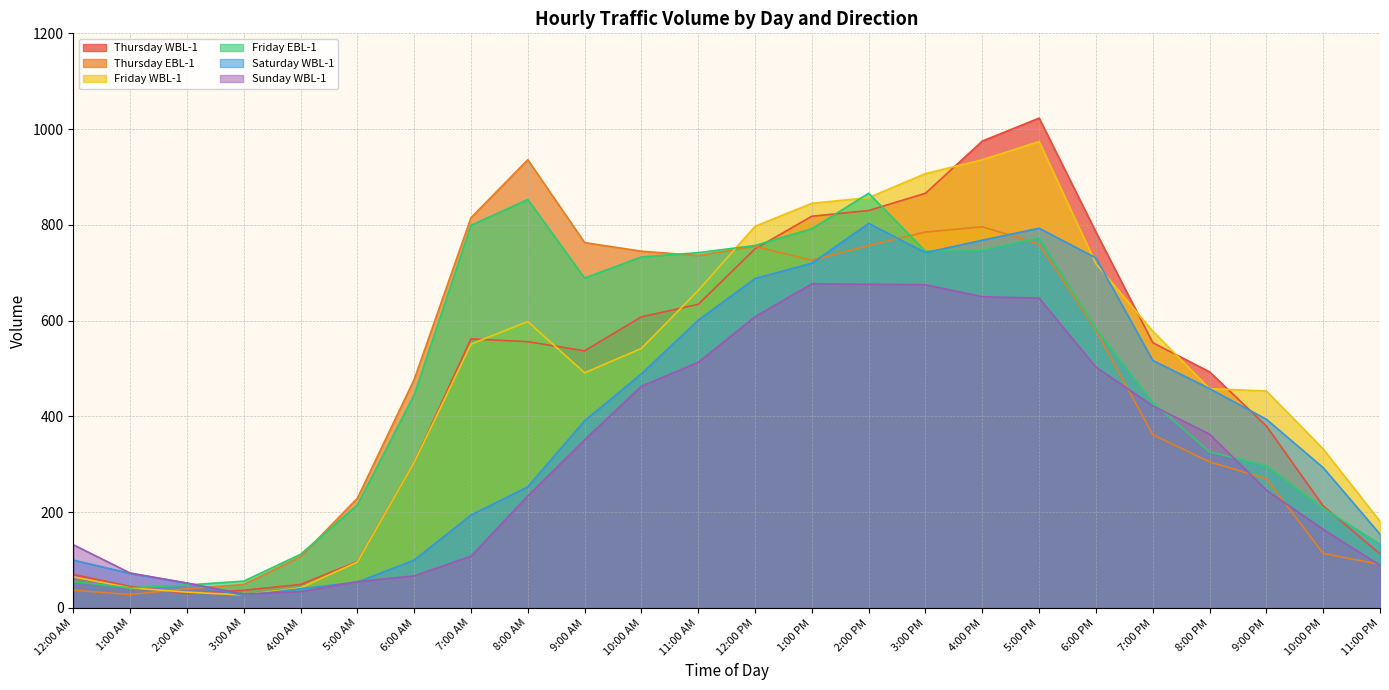

Rank the categories by Friday EBL-1 value from lowest to highest.

1:00 AM, 2:00 AM, 12:00 AM, 3:00 AM, 4:00 AM, 11:00 PM, 10:00 PM, 5:00 AM, 9:00 PM, 8:00 PM, 7:00 PM, 6:00 AM, 6:00 PM, 9:00 AM, 10:00 AM, 11:00 AM, 3:00 PM, 4:00 PM, 12:00 PM, 5:00 PM, 1:00 PM, 7:00 AM, 8:00 AM, 2:00 PM